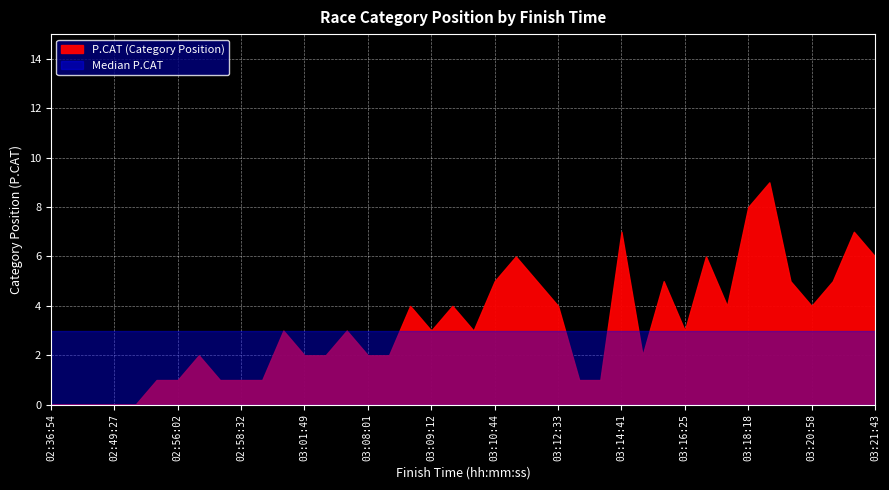

True or false: Median has a value of 1 at 02:49:27.

False